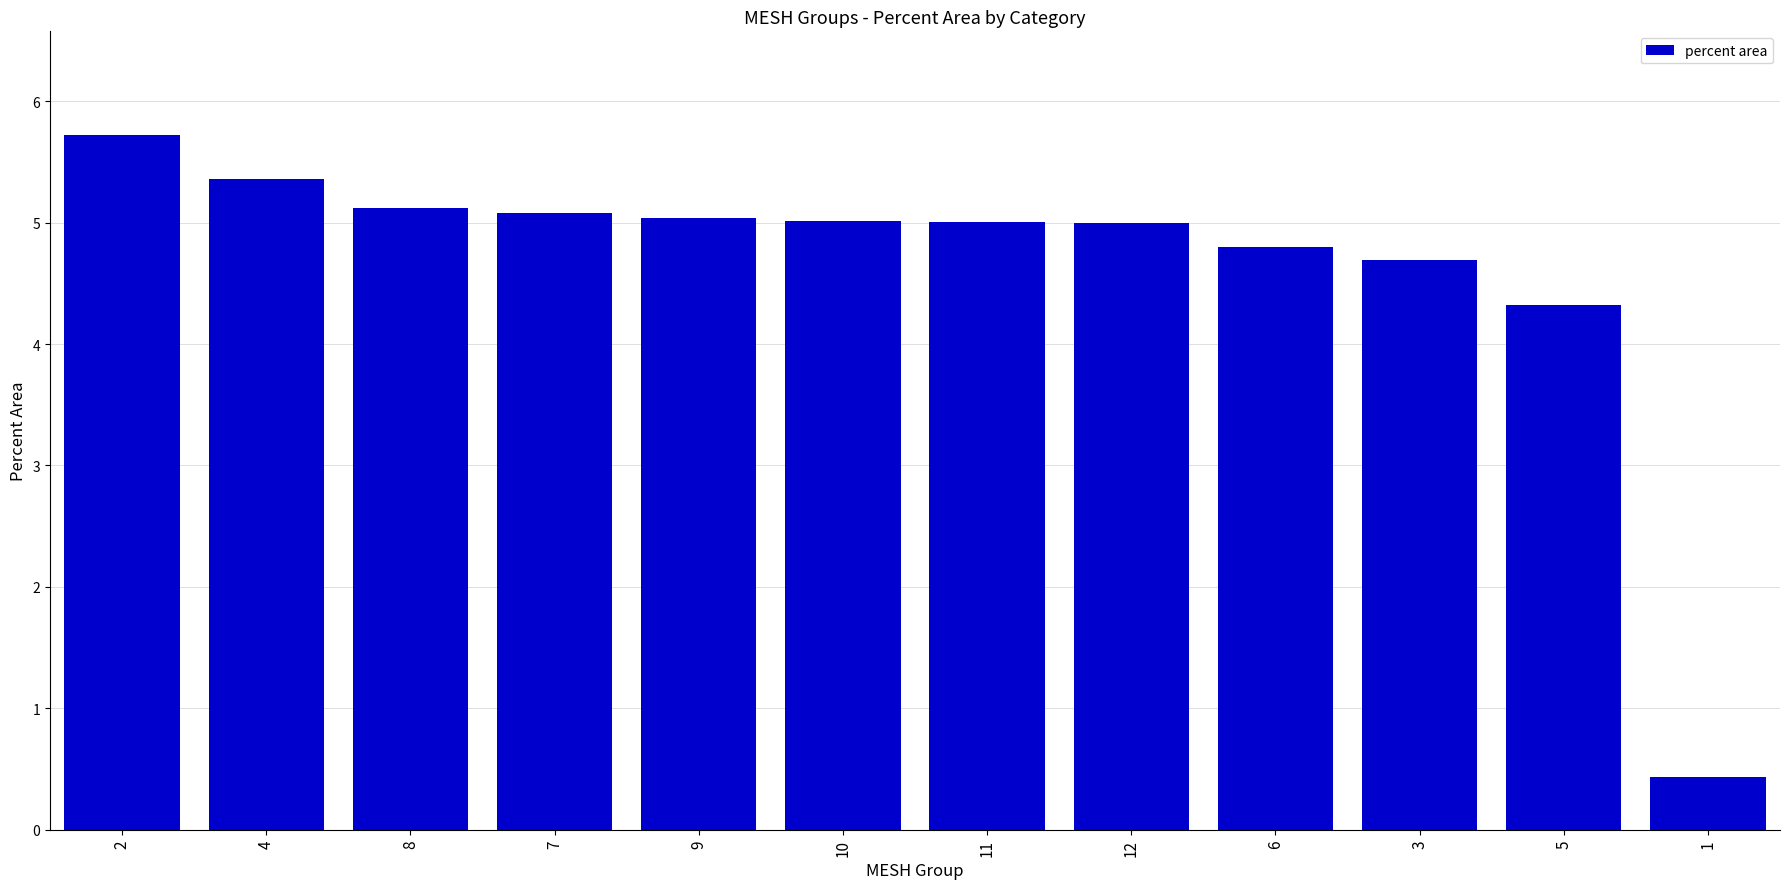

What is the maximum value shown in the chart?

5.7